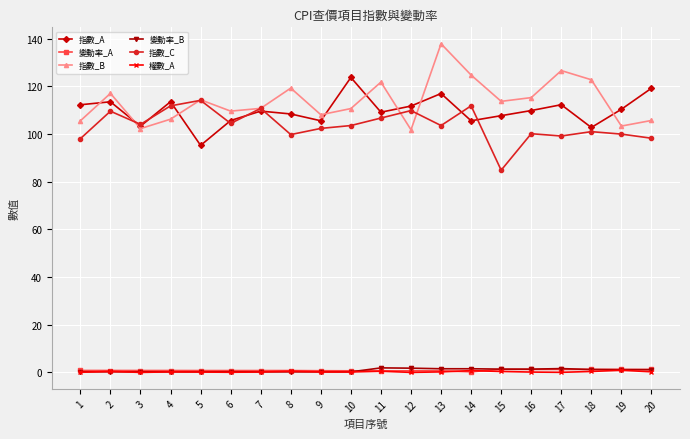

True or false: 指數_A and 權數_A intersect in this chart.

False